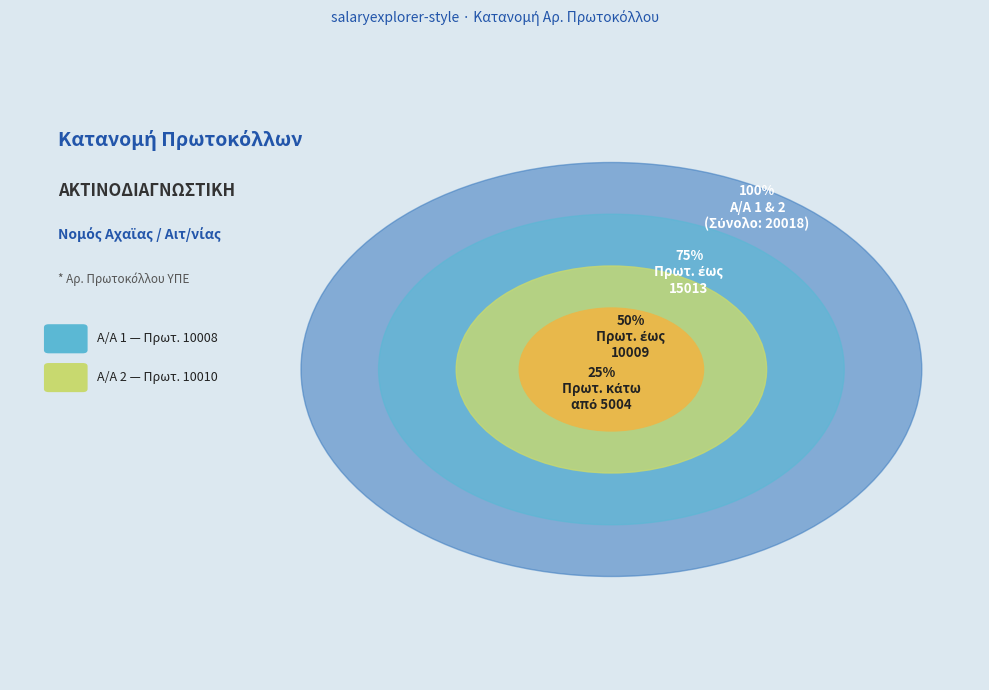

To the nearest percent, what percentage of the pie is 1?

50%